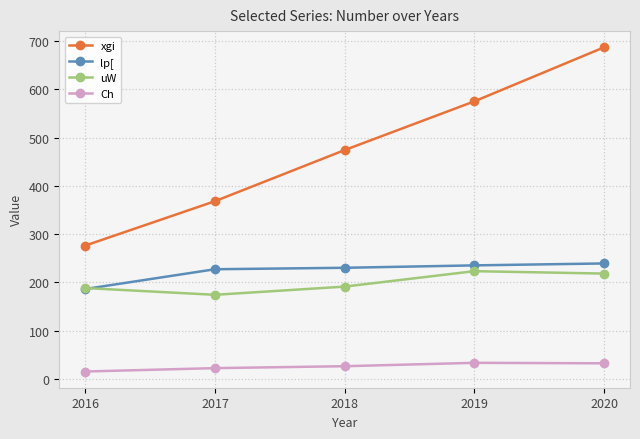

List the labels in order of xgi value, largest first.

2020, 2019, 2018, 2017, 2016